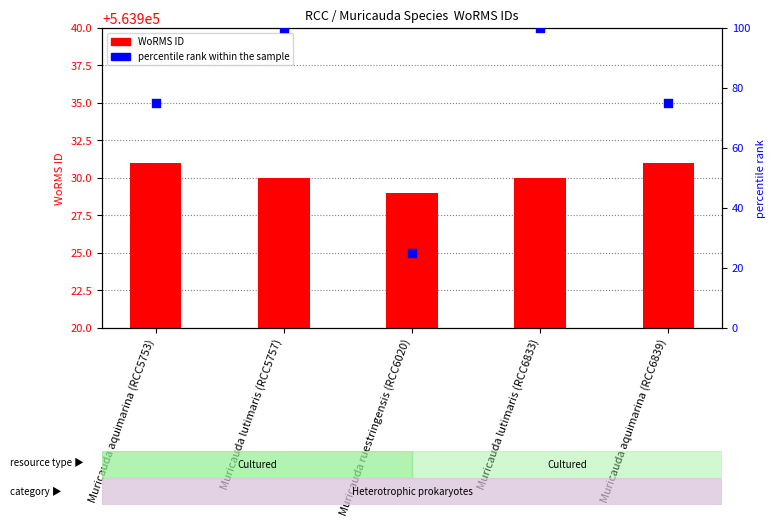

At how many categories does at least one series exceed 408239?

5